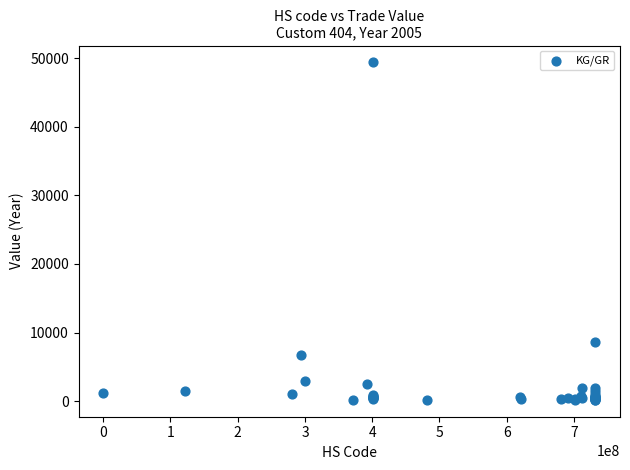

What Y value in the scatter plot is closest to 24782?

8629